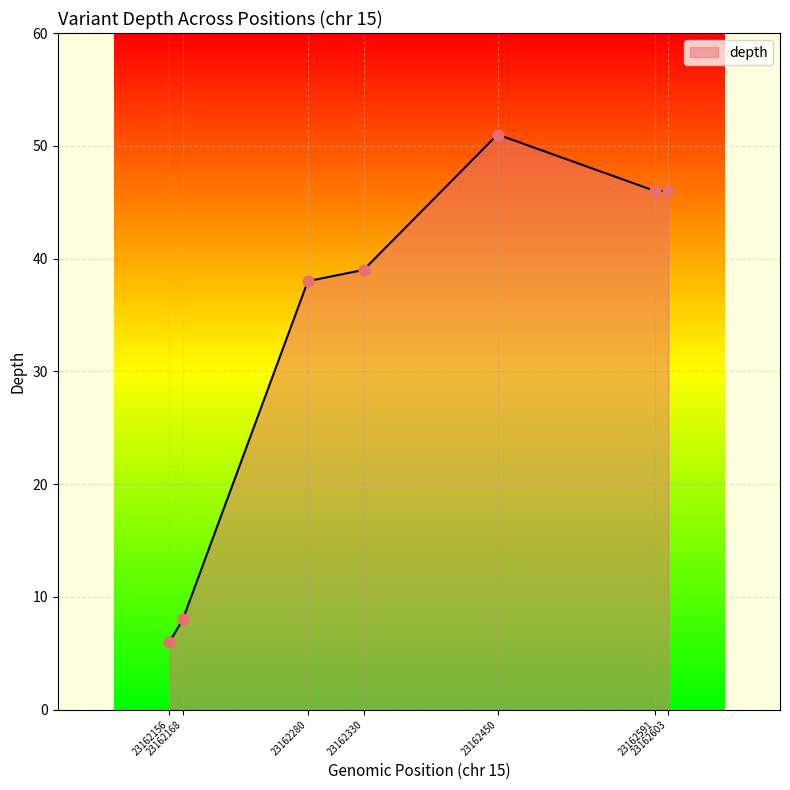

What is the greatest value displayed?

51